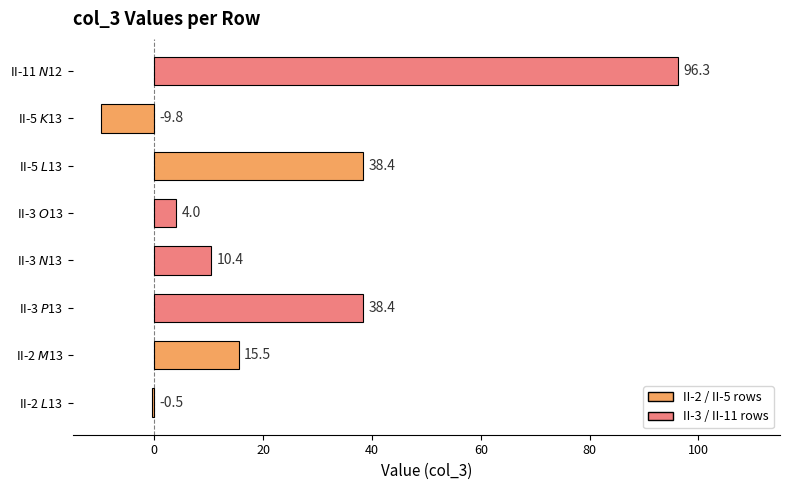

What is the sum of all values?

192.7